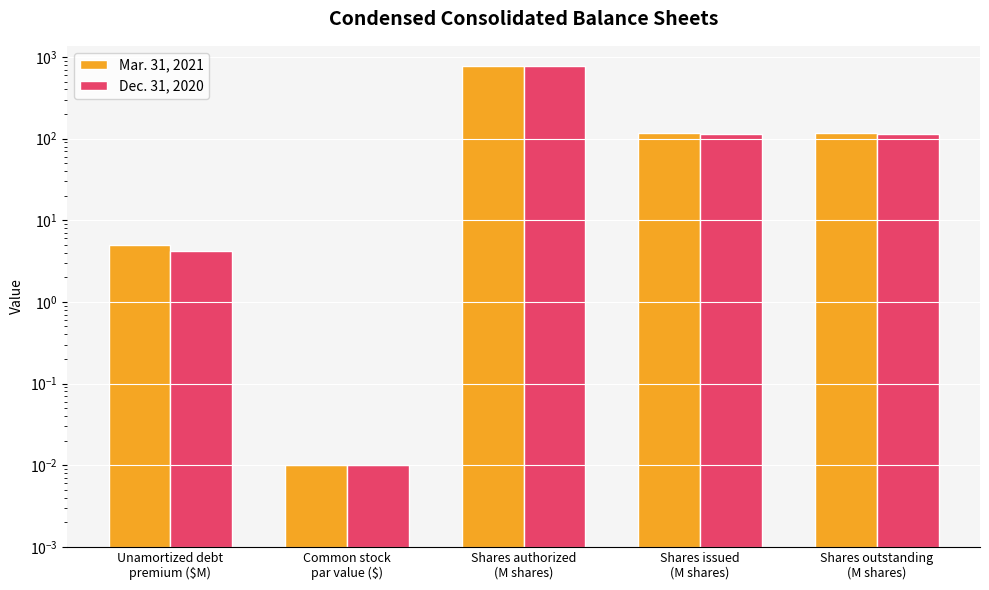

List the series in order of their peak value, highest first.

Mar. 31, 2021, Dec. 31, 2020